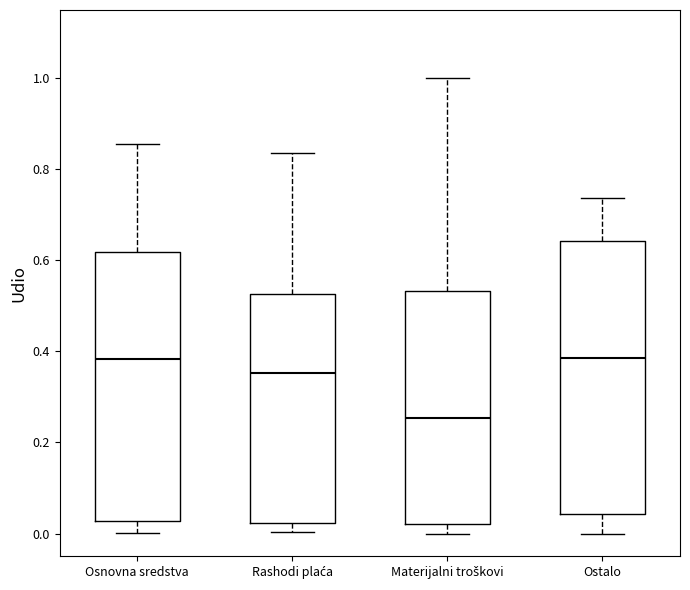

Reading left to right, transcribe this box plot: for each box, give where its median line is, the range the box spans, and where its two whiskers end, as read against the y-axis. The values are not printed on the chart, so give them approximately, as read against the axis.

Osnovna sredstva: median 0.38, box 0.02 to 0.62, whiskers 0.00 to 0.86
Rashodi plaća: median 0.36, box 0.02 to 0.52, whiskers 0.00 to 0.84
Materijalni troškovi: median 0.26, box 0.02 to 0.54, whiskers 0.00 to 1.00
Ostalo: median 0.38, box 0.04 to 0.64, whiskers 0.00 to 0.74